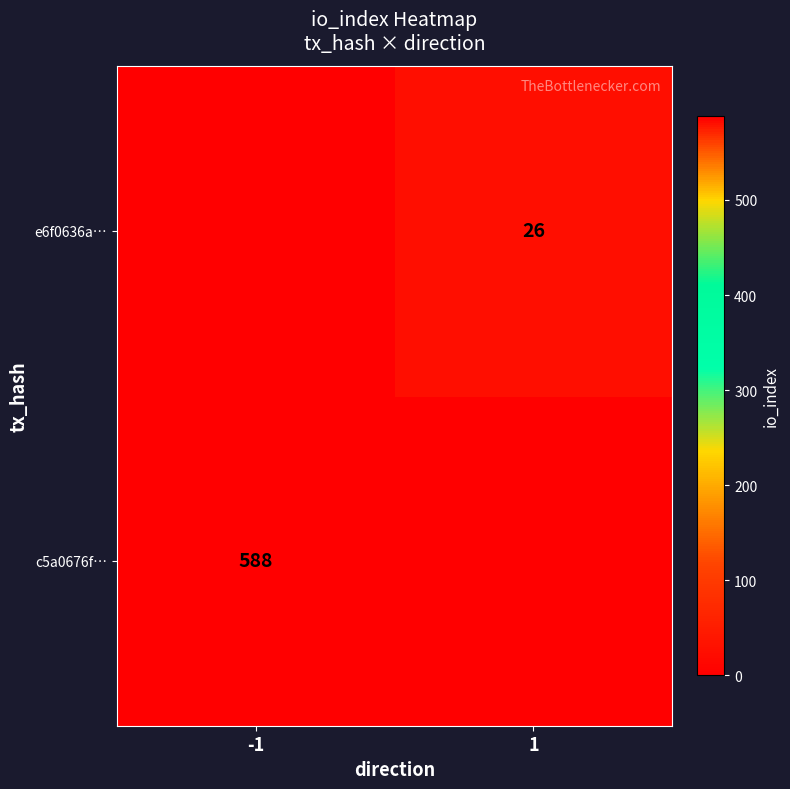

Is it true that e6f0636a… equals 26 at 1?

True